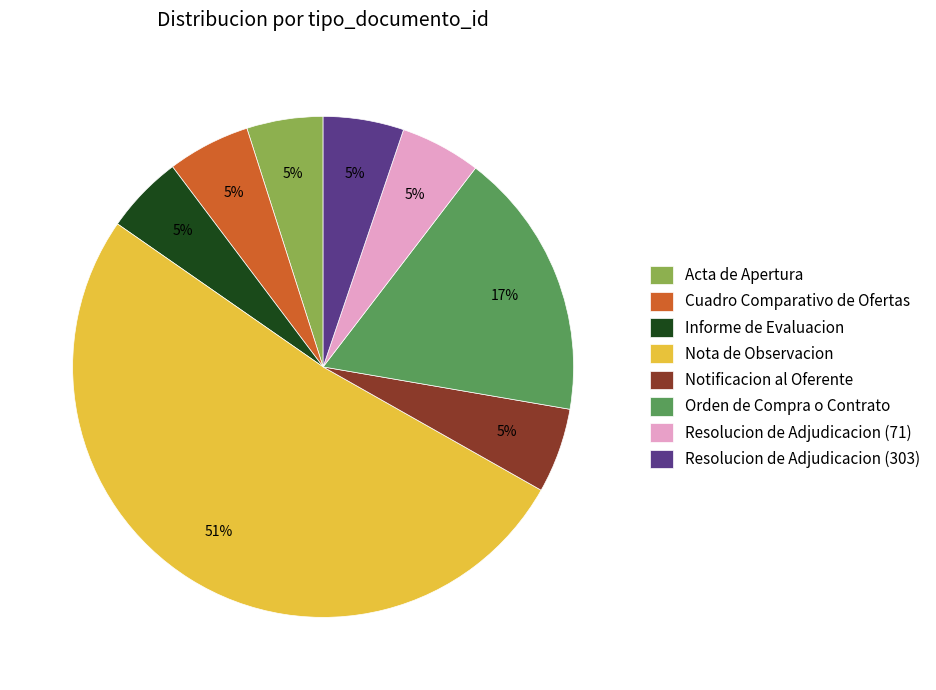

Which has a higher value, Resolucion de Adjudicacion (71) or Nota de Observacion?

Nota de Observacion